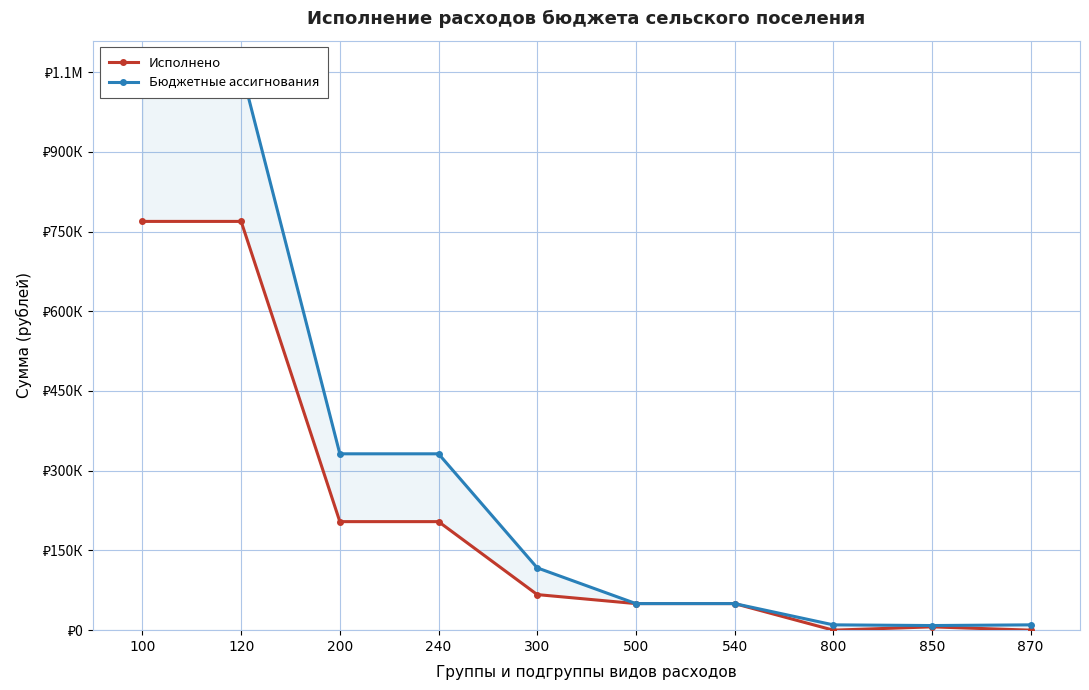

Does the chart have visible grid lines?

Yes